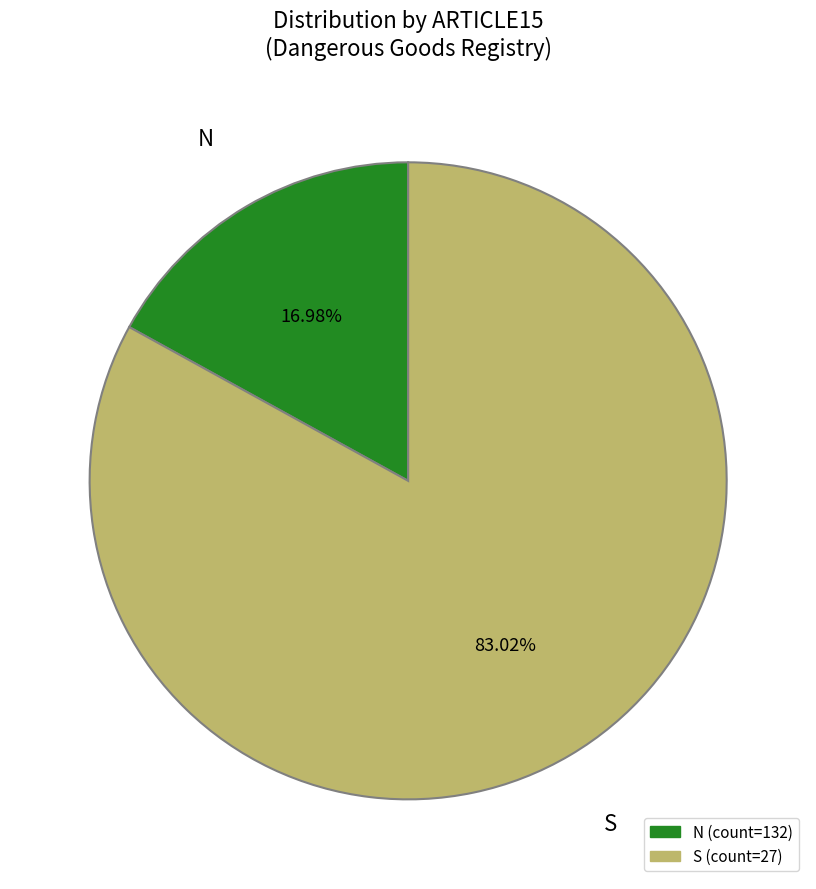

Is there a majority slice in this chart?

Yes